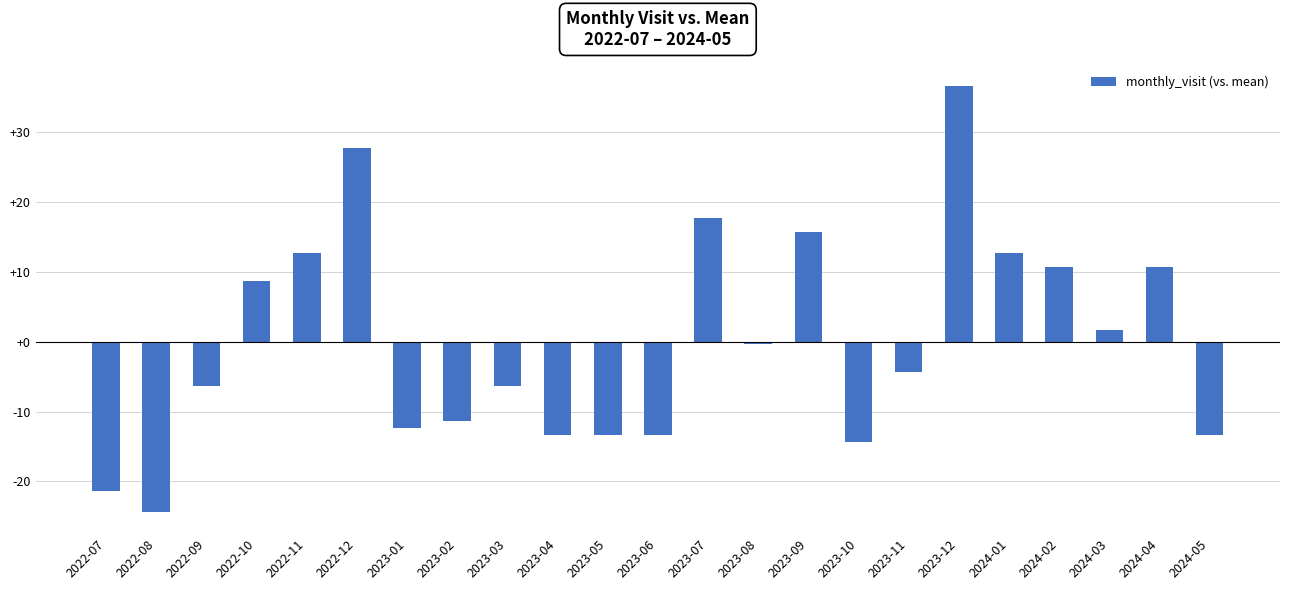

What is the sum of the values at 2023-02 and 2024-04?

-0.7